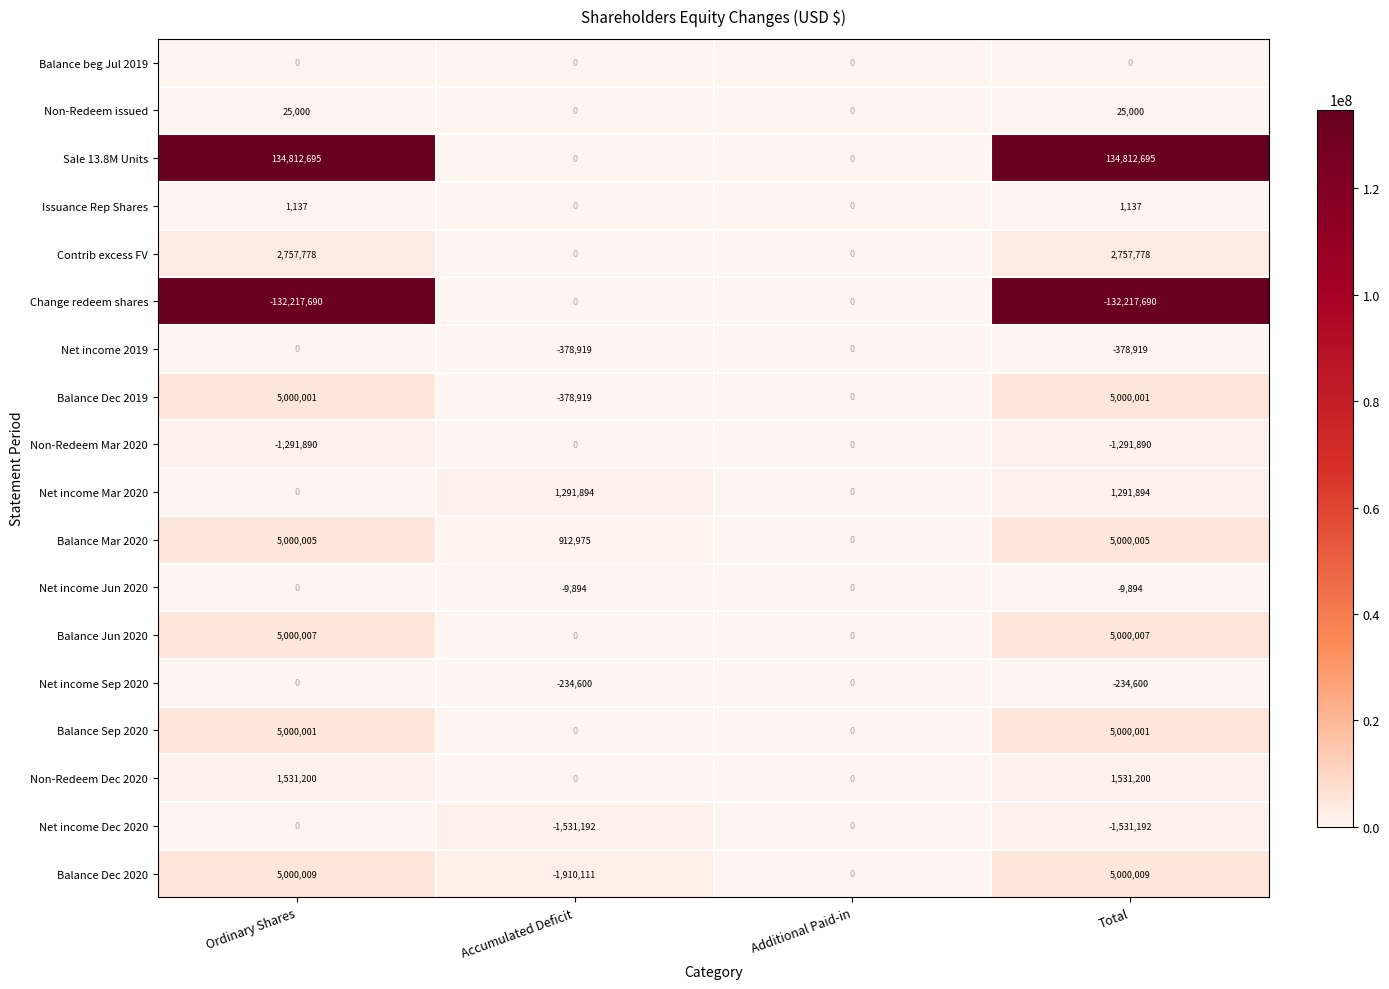

The value of Non-Redeem issued at Accumulated Deficit is 0. True or false?

True